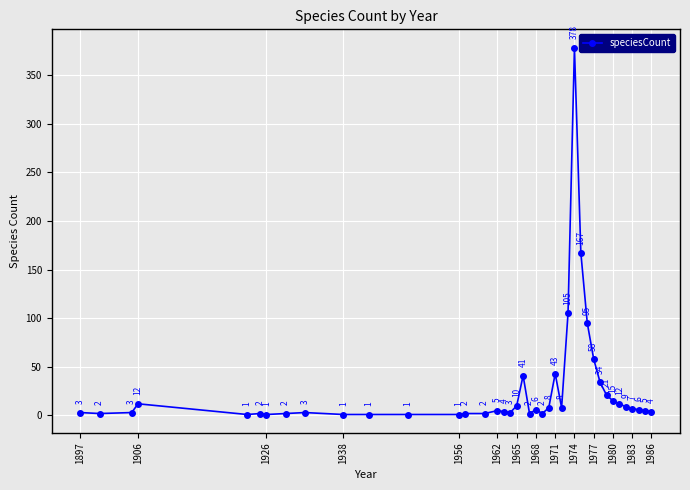

What is the value of the 16th point from the left?

5